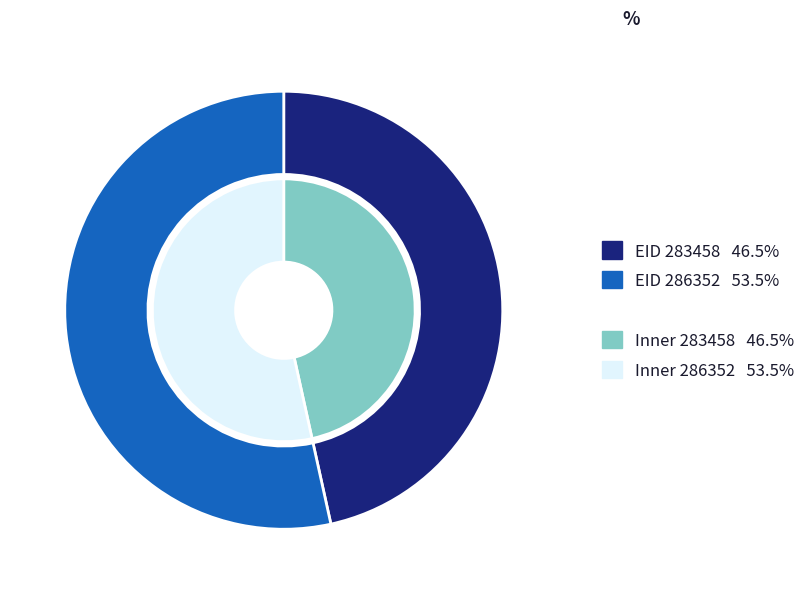

Is it true that 283458 is 47% of the pie?

True